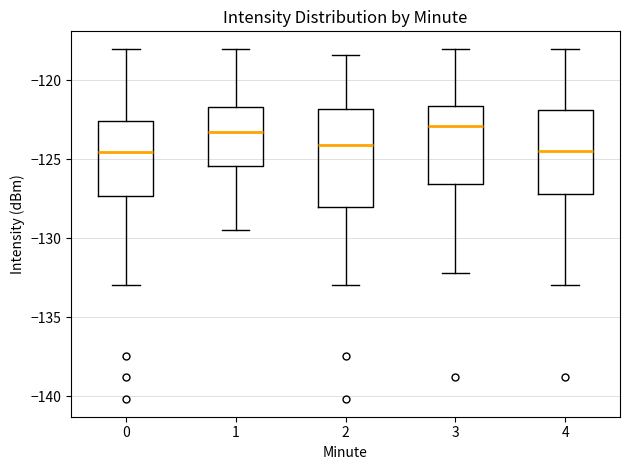

Where does the lower whisker of the box at x = 4 end on the y-axis? The values are not printed on the chart, so give them approximately, as read against the axis.

-133.0